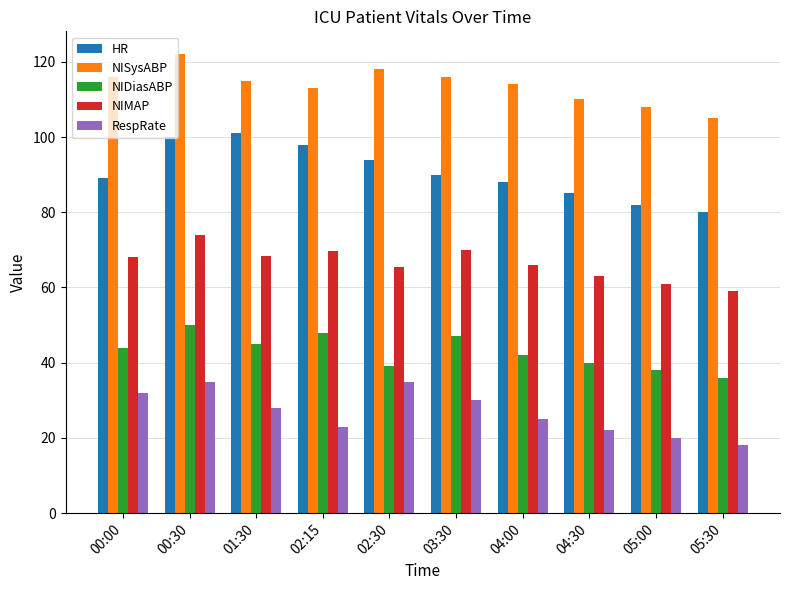

List the series in order of their overall mean, highest first.

NISysABP, HR, NIMAP, NIDiasABP, RespRate